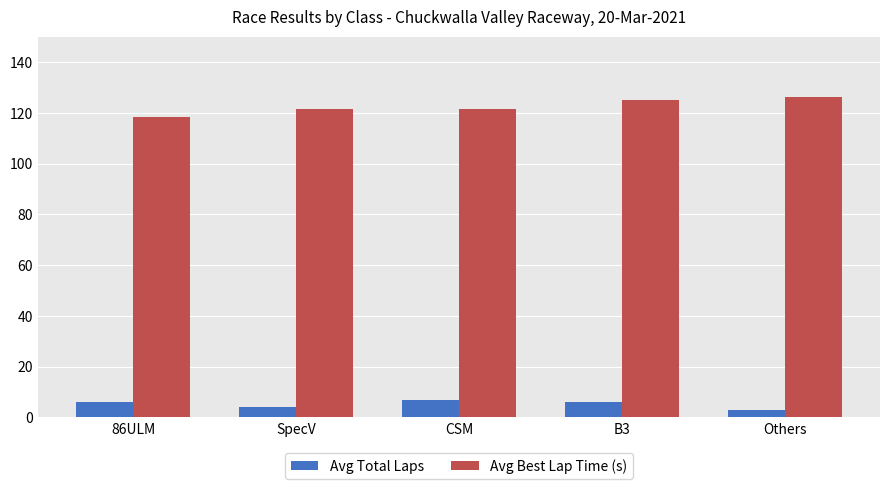

At how many categories does at least one series exceed 84?

5